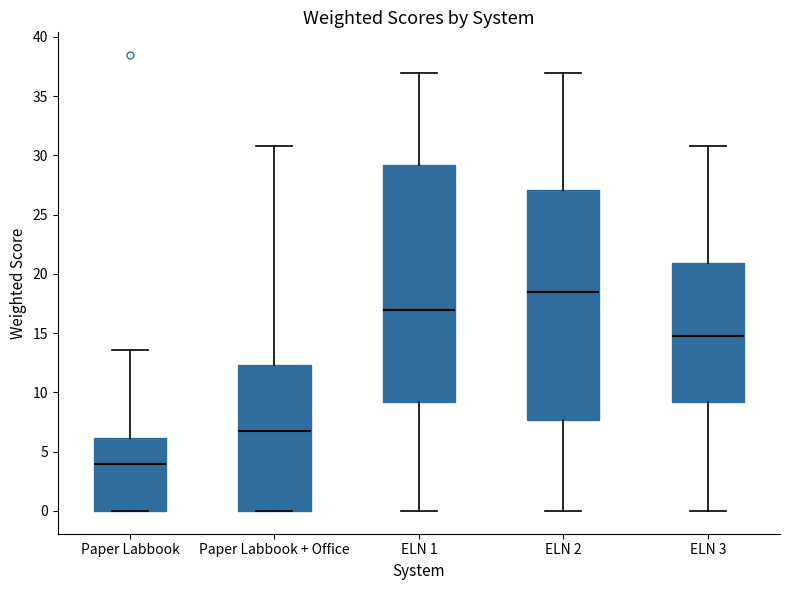

Which box has the lowest median line?

Paper Labbook